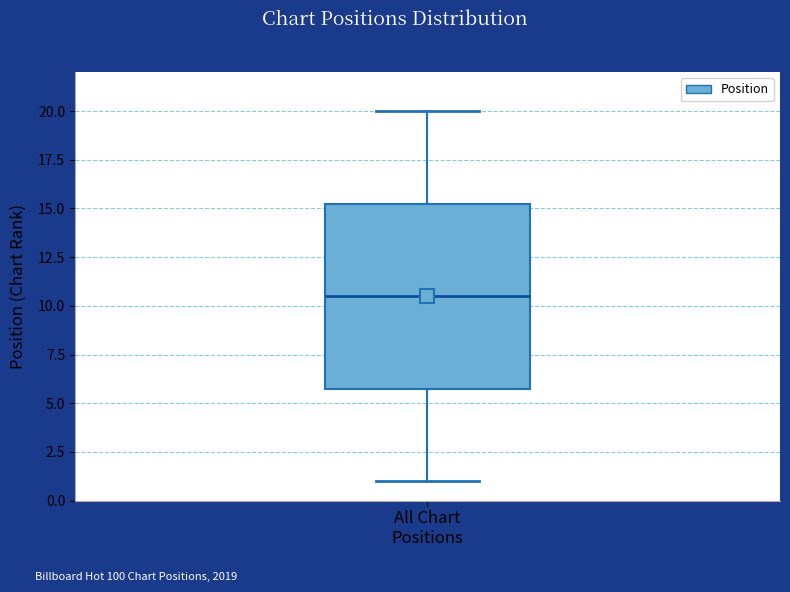

Transcribe this box plot: give where the median line is, the range the box spans, and where the two whiskers end, as read against the y-axis. The values are not printed on the chart, so give them approximately, as read against the axis.

median 10.5, box 6.0 to 15.5, whiskers 1.0 to 20.0